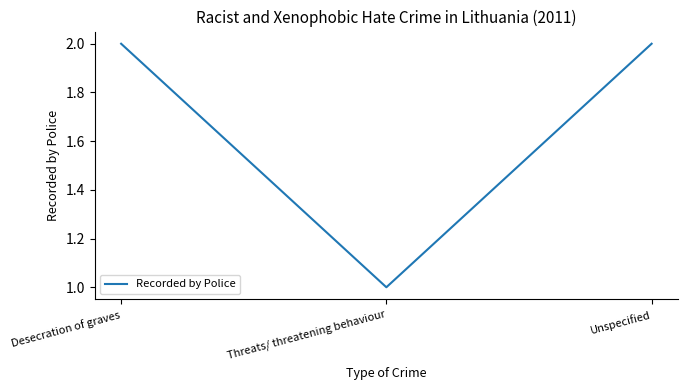

What is the sum of all values?

5